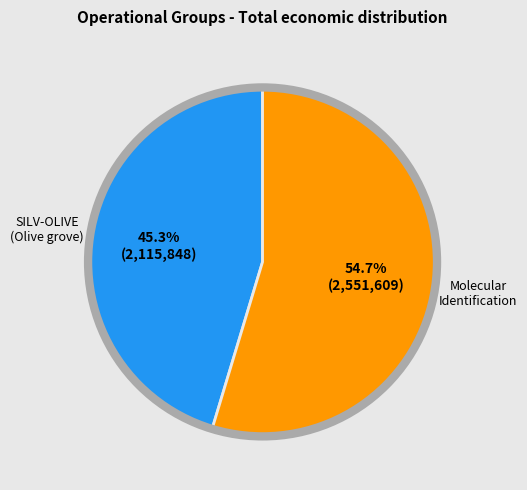

How many segments does this pie chart have?

2